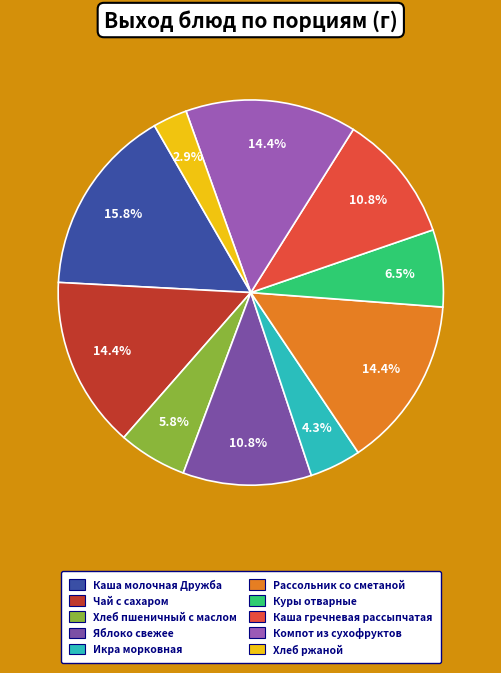

Does Компот из сухофруктов represent more than half of the total?

No